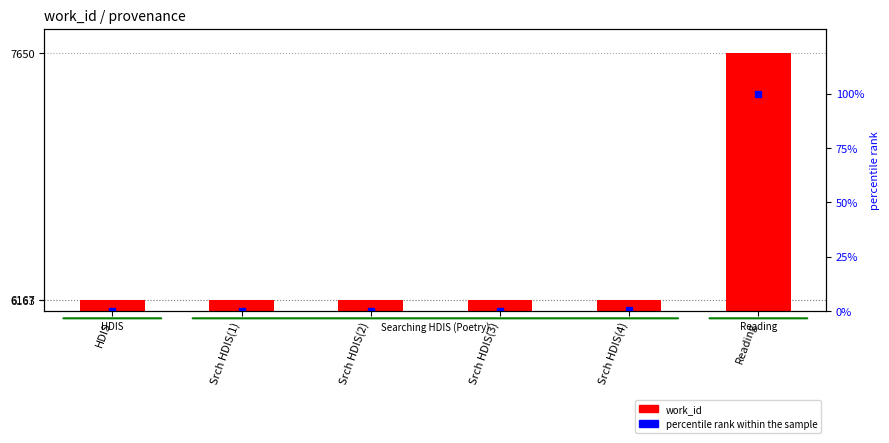

List the labels in order of work_id value, smallest first.

HDIS, Srch HDIS(1), Srch HDIS(2), Srch HDIS(3), Srch HDIS(4), Reading